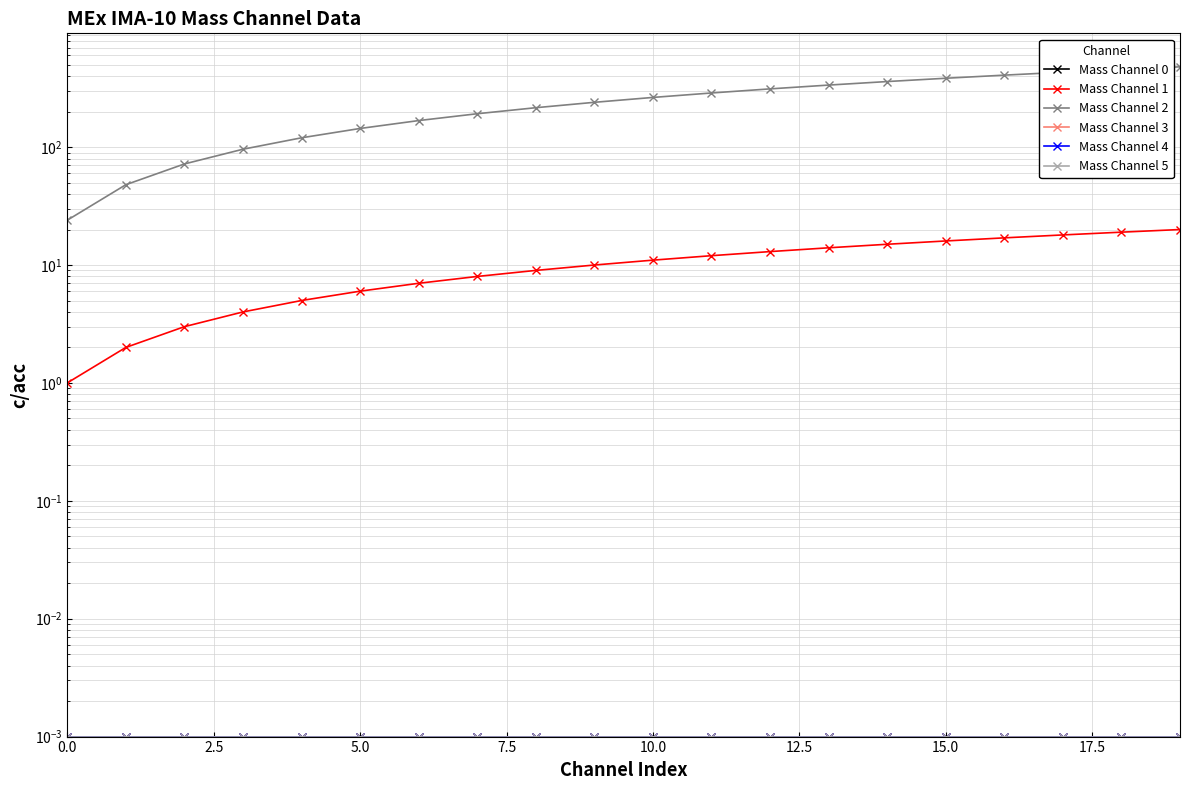

Does the chart have visible grid lines?

Yes